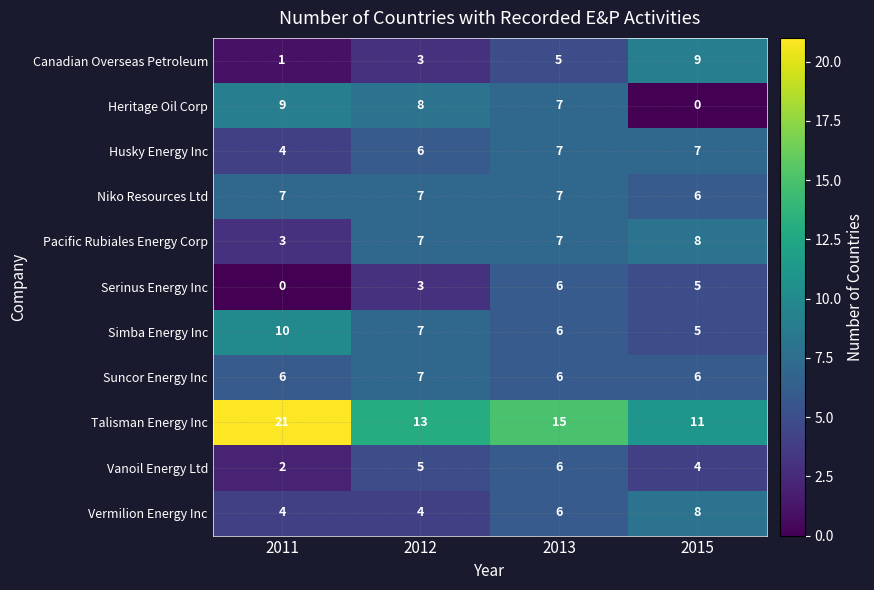

What is the maximum value shown in the chart?

21